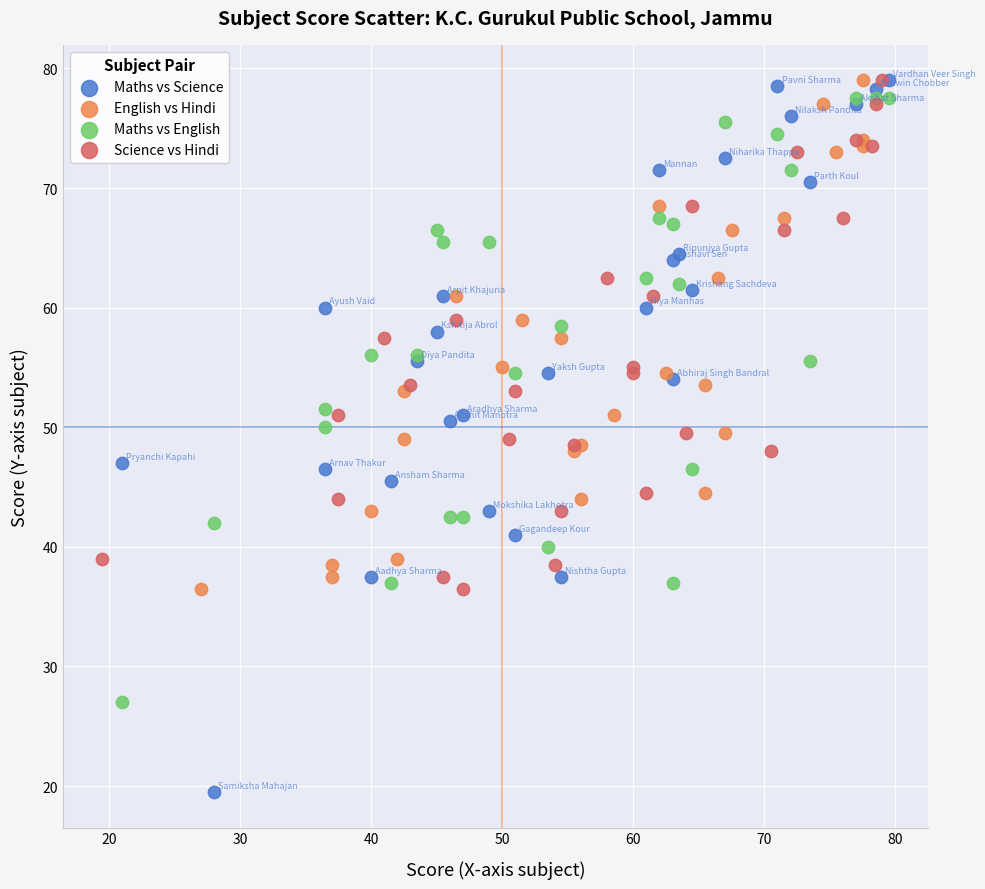

Which series has the widest spread of Y values?

Maths vs Science